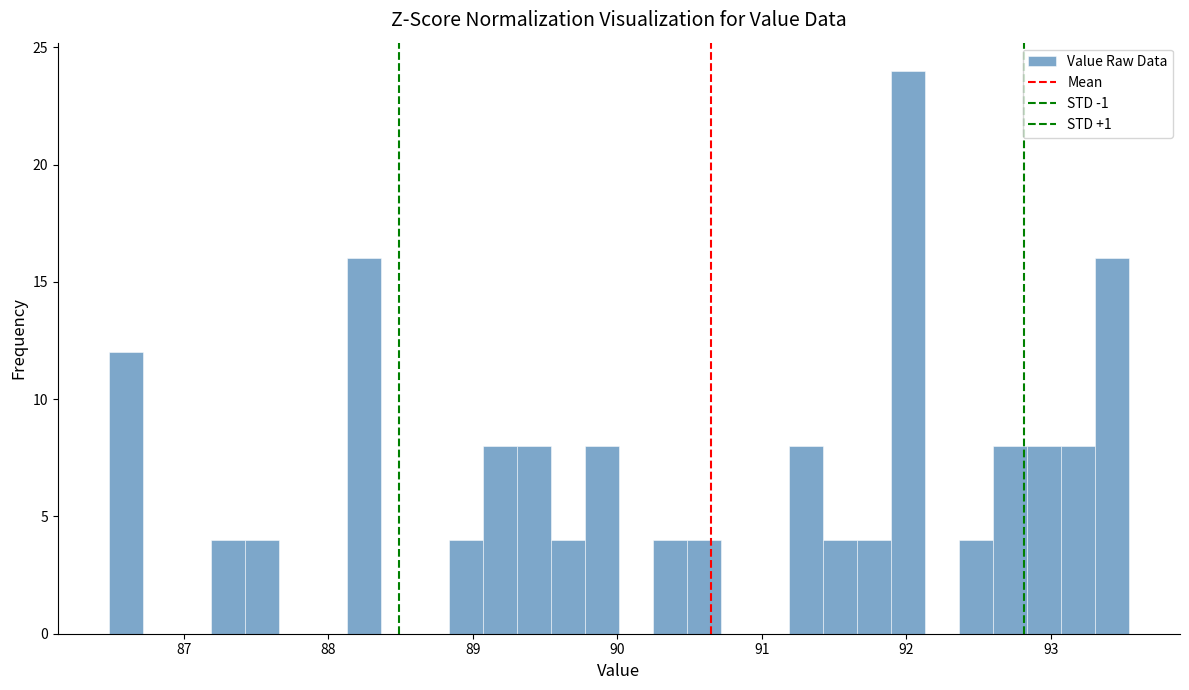

Around what value on the x-axis is the tallest bar? Give the approximate position of its centre, as read against the axis.

92.0